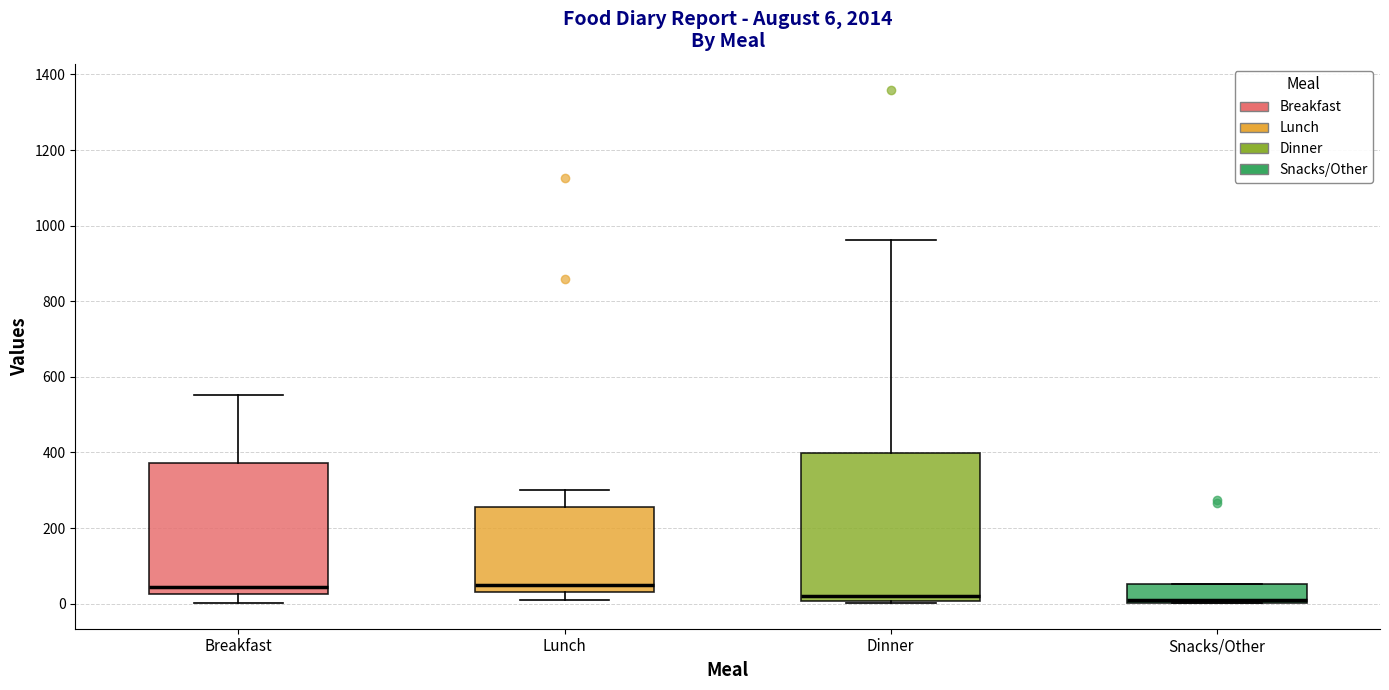

Which box is the tallest, from its lower edge to its upper edge?

Dinner